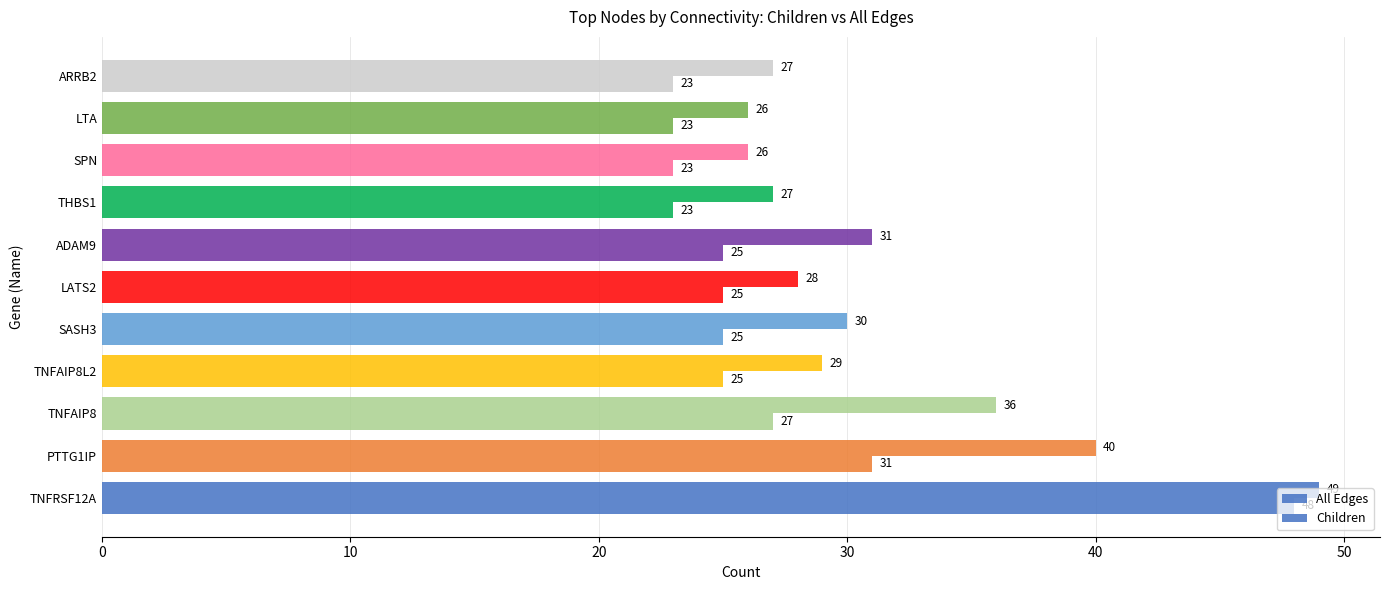

How many data points does each series have?

11